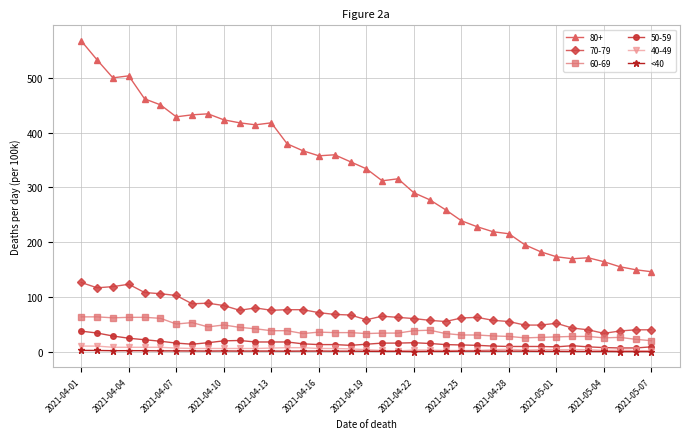

What is the greatest value displayed?

567.9